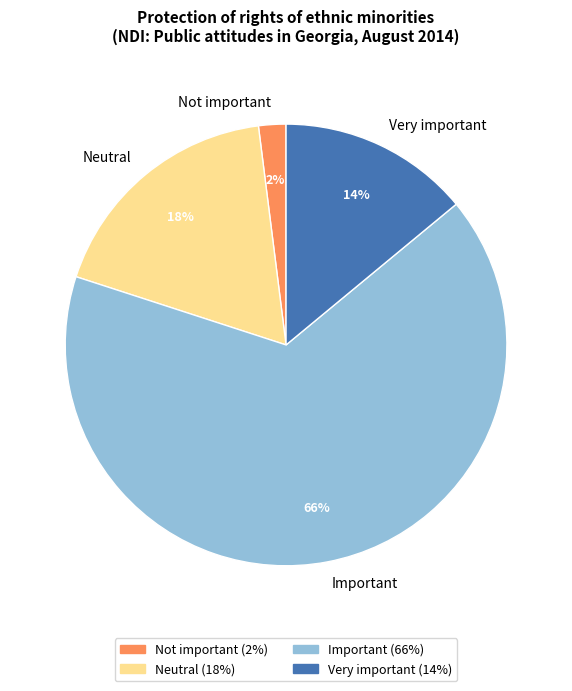

What percentage is the Neutral slice, to the nearest percent?

18%